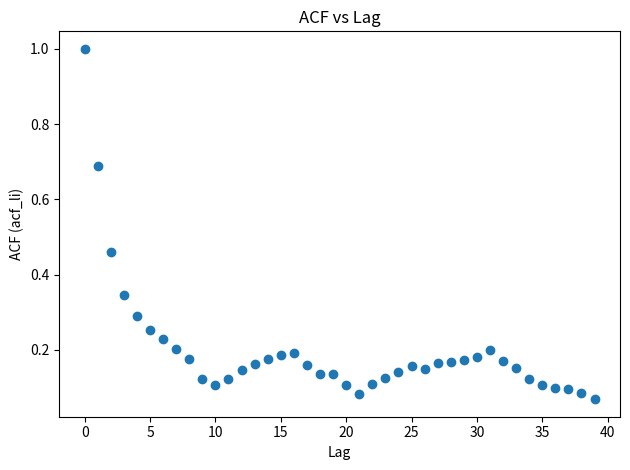

What is the range of Y values (max minus min)?

0.9